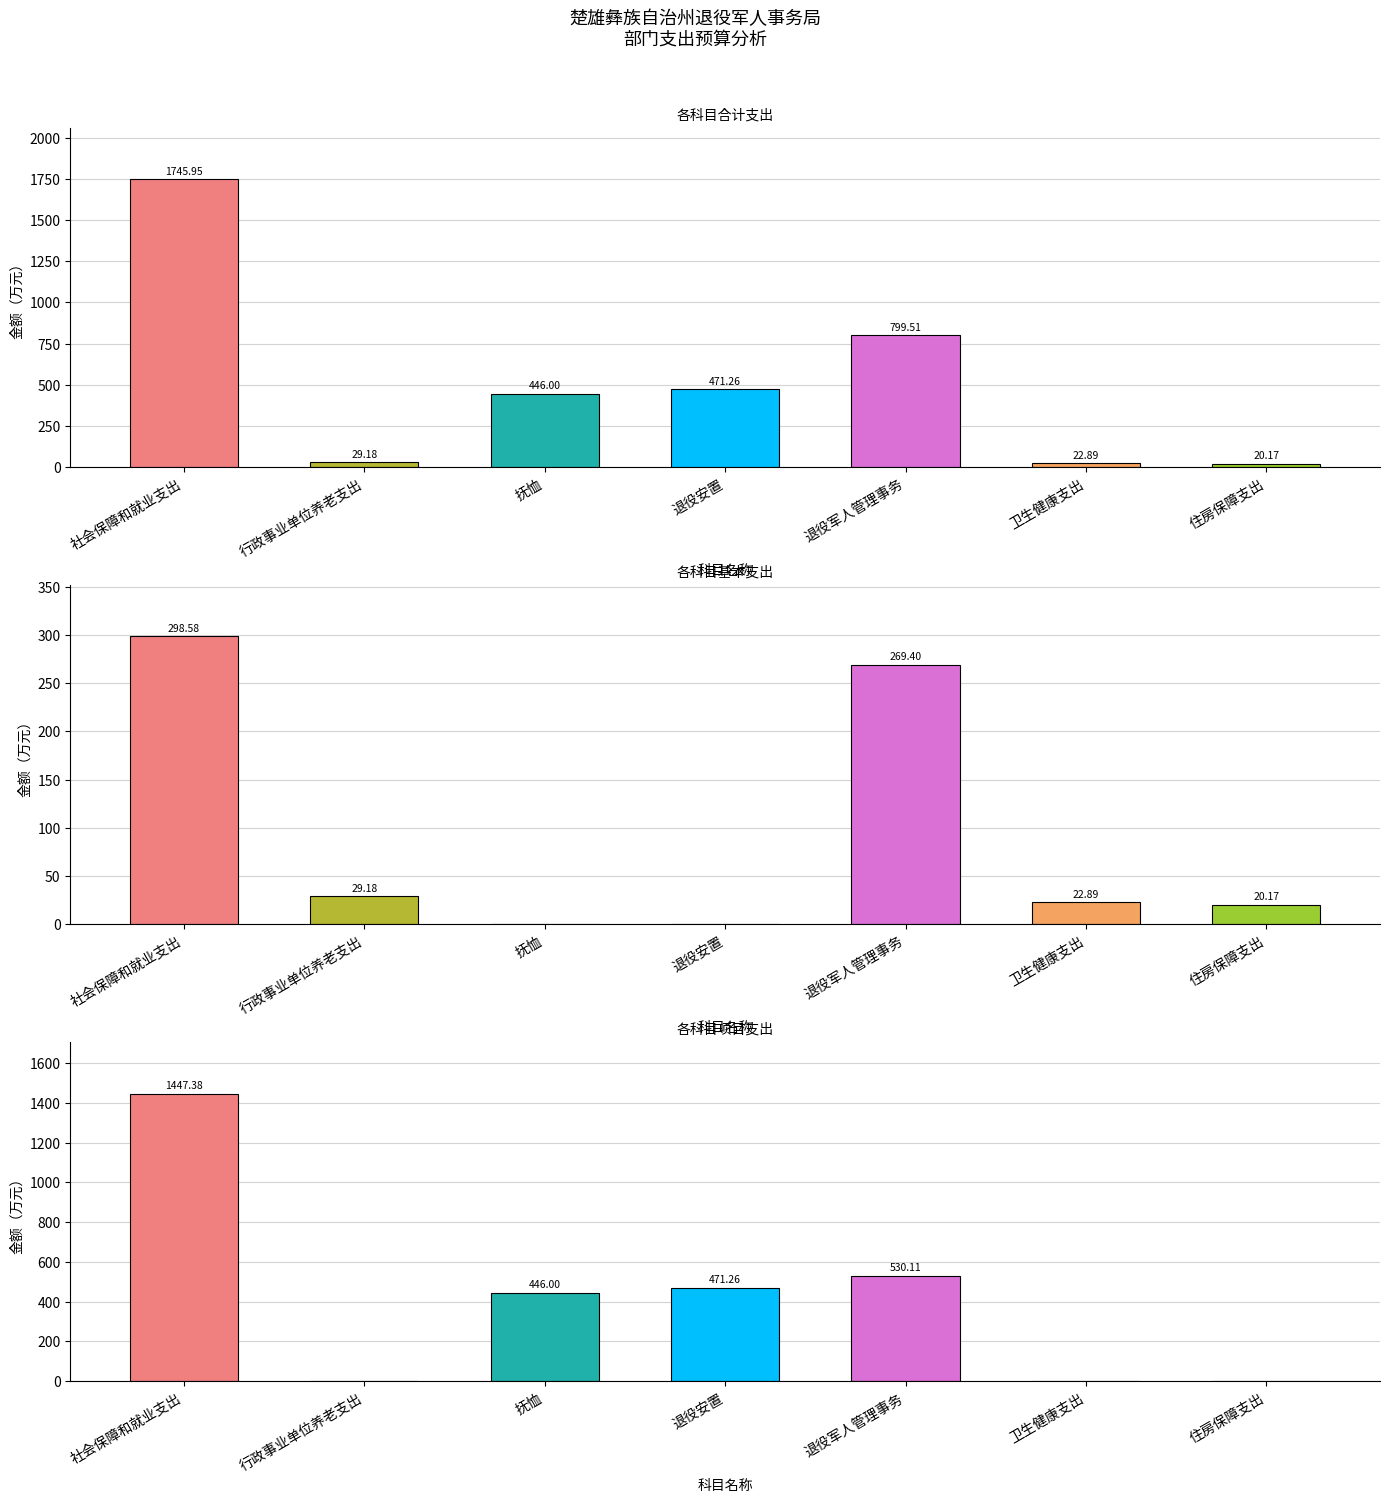

At 社会保障和就业支出, list the series in order from smallest to largest.

基本支出, 项目支出, 合计